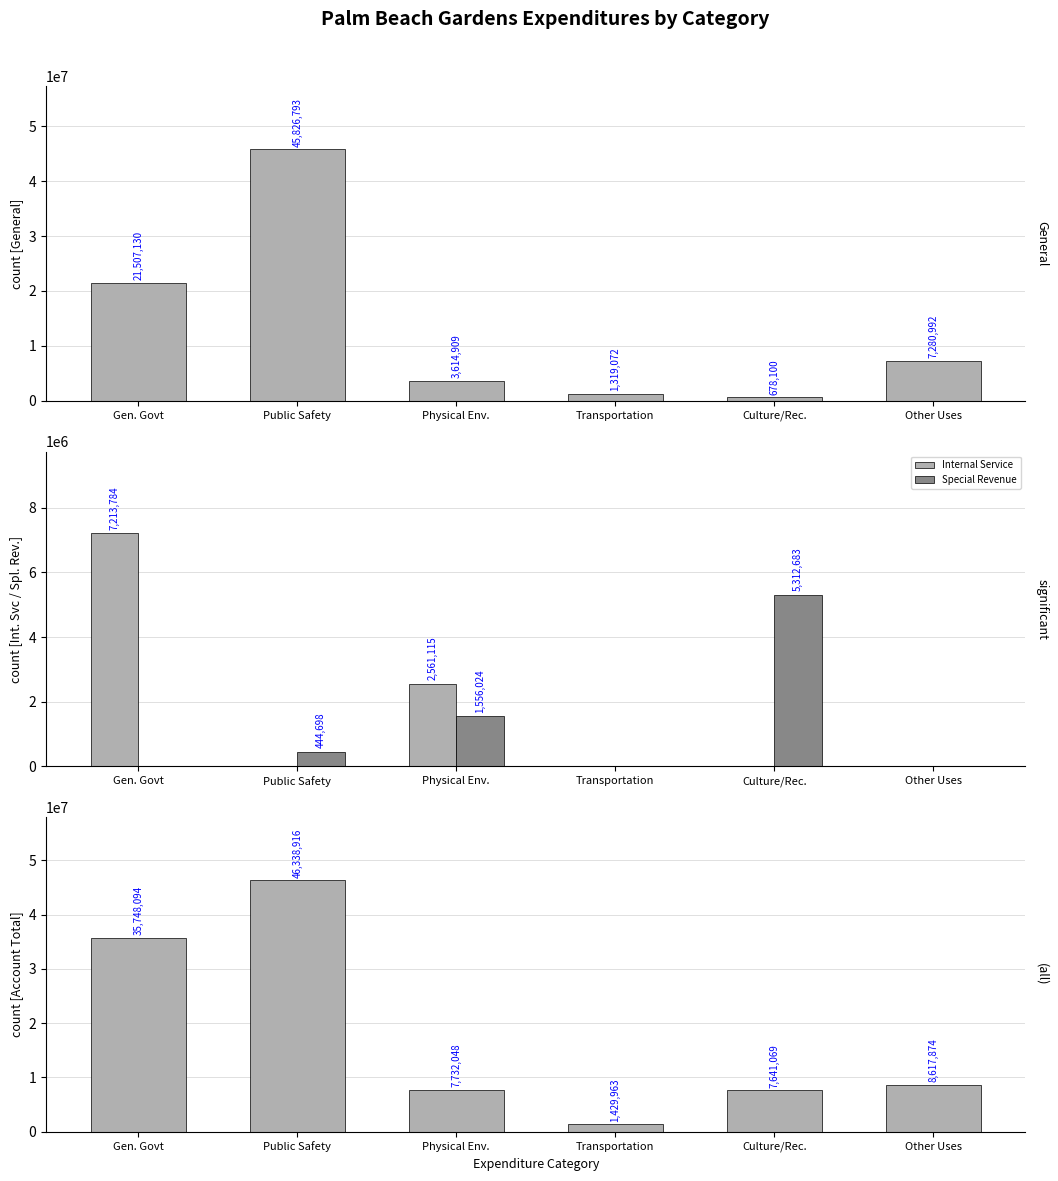

Is the value of Internal Service at Culture/Rec. greater than the value of General at Gen. Govt?

No